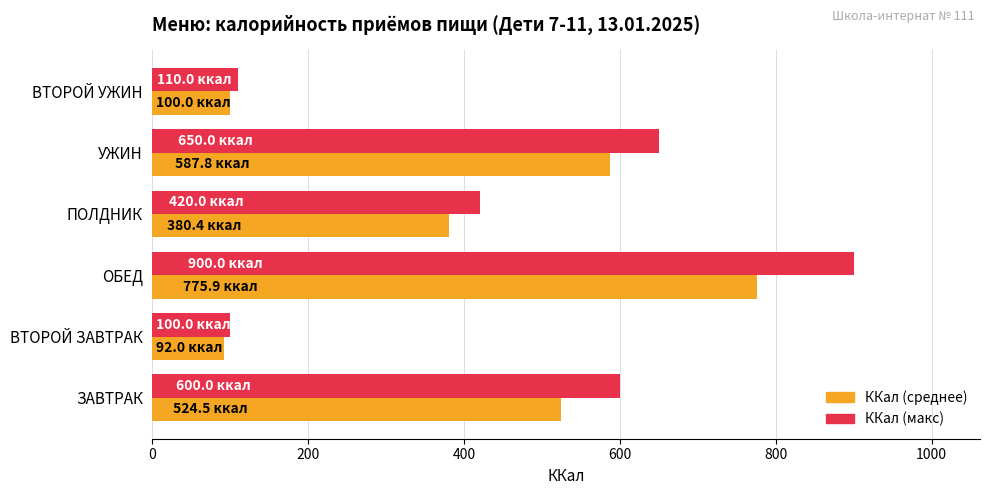

What is the greatest value displayed?

900.0